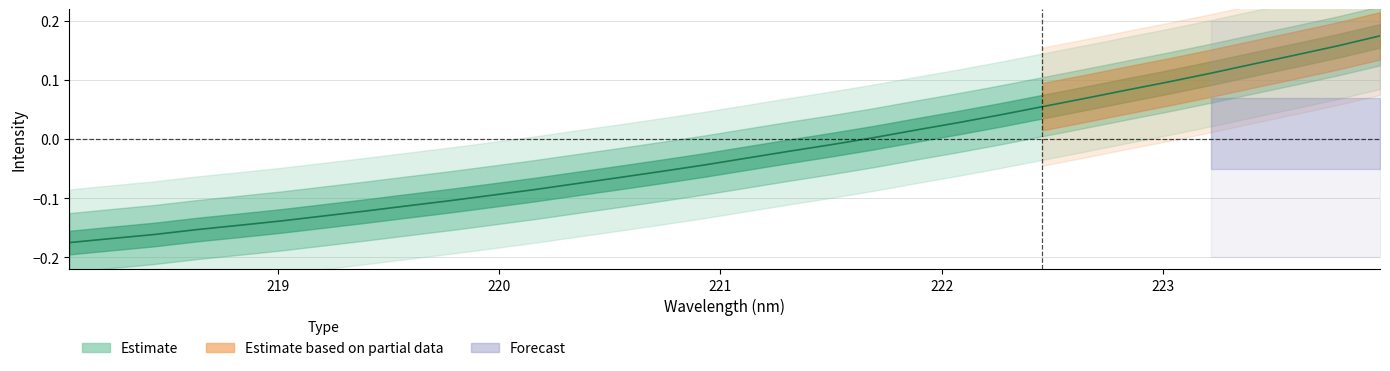

Reading left to right, transcribe all the data shown in this chart.

218.0596=-0.2	218.2508=-0.2	218.442=-0.2	218.6332=-0.2	218.8244=-0.1	219.0156=-0.1	219.2067=-0.1	219.3979=-0.1	219.589=-0.1	219.7801=-0.1	219.9712=-0.1	220.1623=-0.1	220.3533=-0.1	220.5444=-0.1	220.7354=-0.1	220.9264=-0.0	221.1174=-0.0	221.3083=-0.0	221.4993=-0.0	221.6902=0.0	221.8812=0.0	222.0721=0.0	222.263=0.0	222.4538=0.1	222.6447=0.1	222.8355=0.1	223.0264=0.1	223.2172=0.1	223.408=0.1	223.5987=0.1	223.7895=0.2	223.9802=0.2